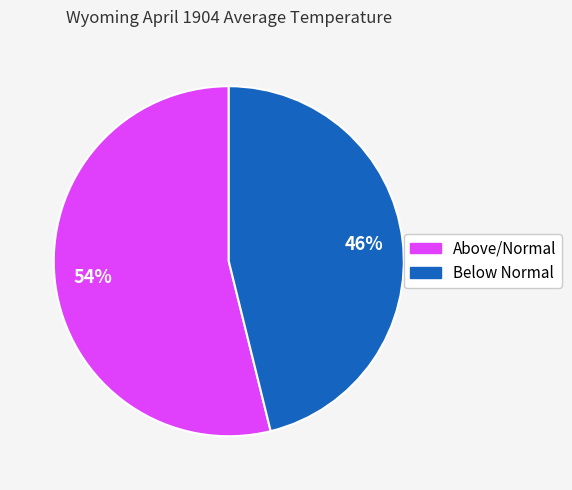

Is there any slice that represents more than half of the pie?

Yes